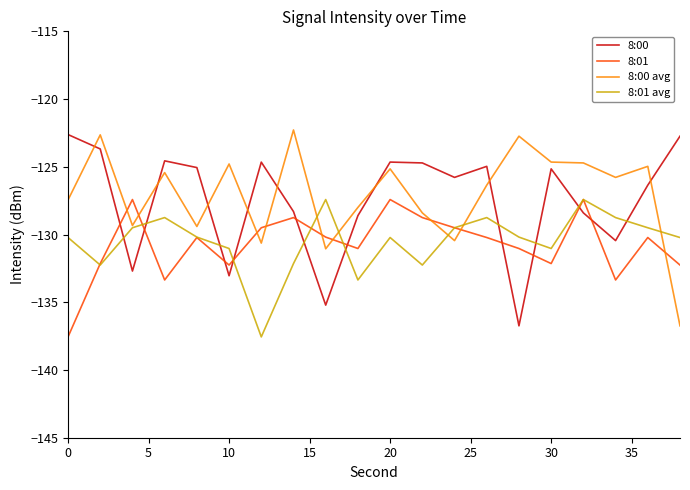

In 8:01, how many points are lower than both neighbors (excluding endpoints)?

5